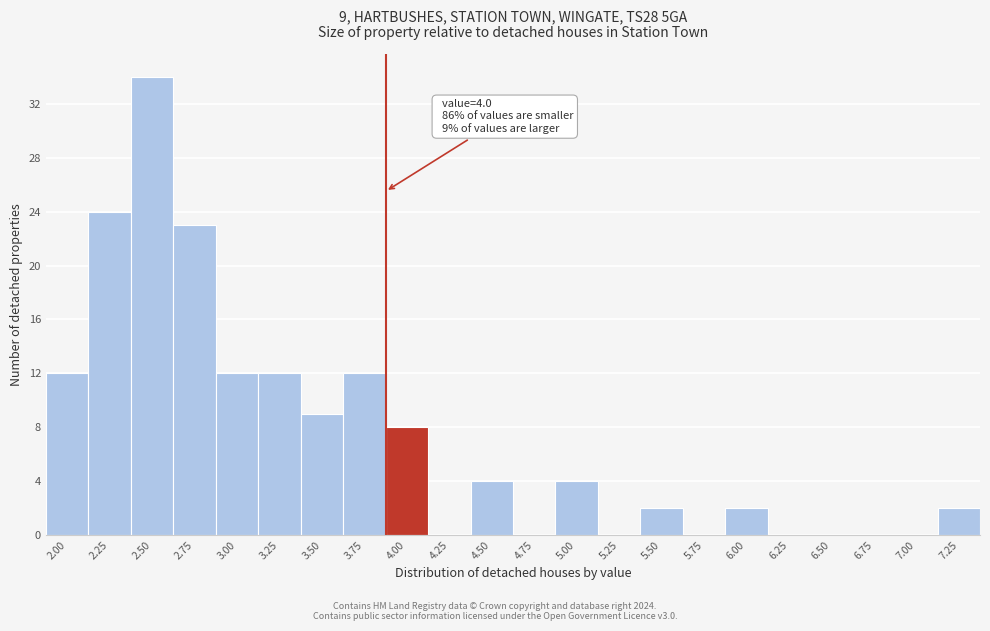

Reading right to left, transcribe all the data shown in this chart.

7.25=2	7.00=0	6.75=0	6.50=0	6.25=0	6.00=2	5.75=0	5.50=2	5.25=0	5.00=4	4.75=0	4.50=4	4.25=0	4.00=8	3.75=12	3.50=9	3.25=12	3.00=12	2.75=23	2.50=34	2.25=24	2.00=12